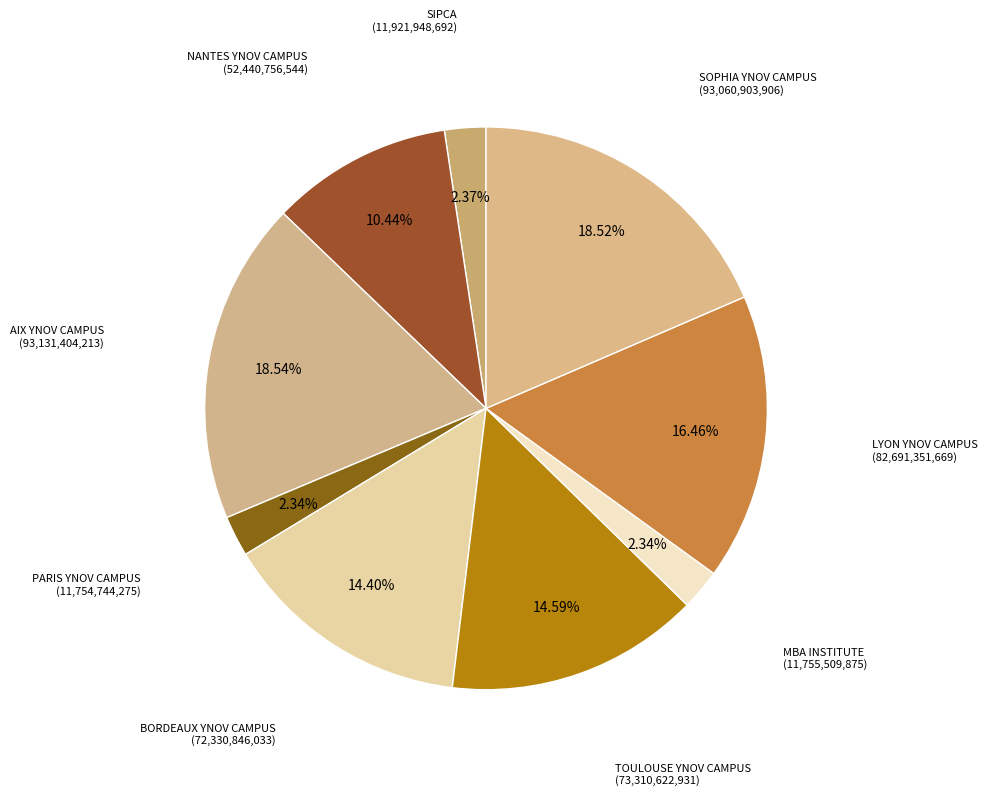

Count the number of slices in the pie.

9